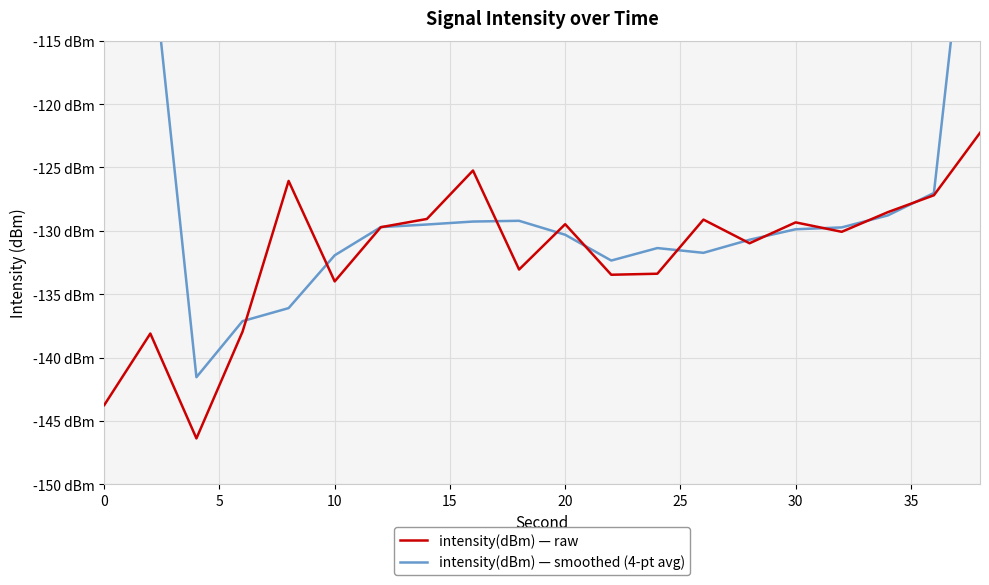

Rank the series by their maximum value, from highest to lowest.

intensity(dBm) — smoothed (4-pt avg), intensity(dBm) — raw